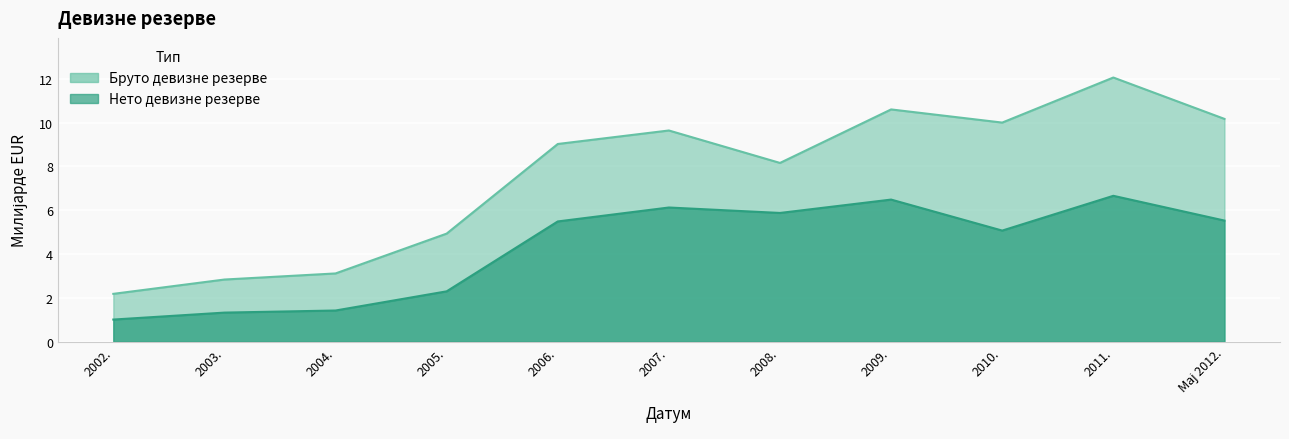

How many data points in Нето девизне резерве are less than 5?

4